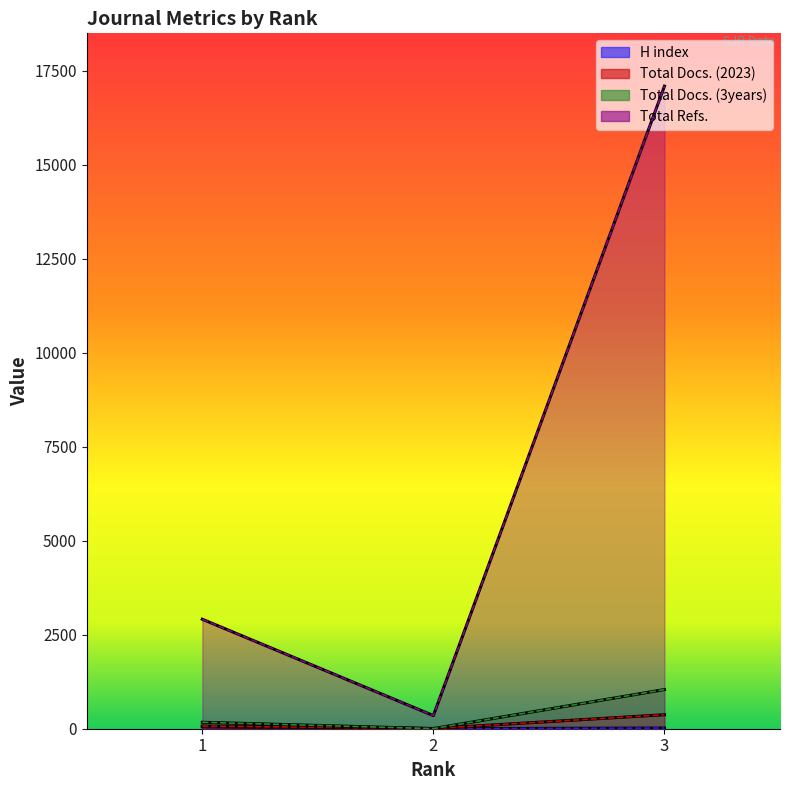

What are all the series names shown in the legend?

H index, Total Docs. (2023), Total Docs. (3years), Total Refs.